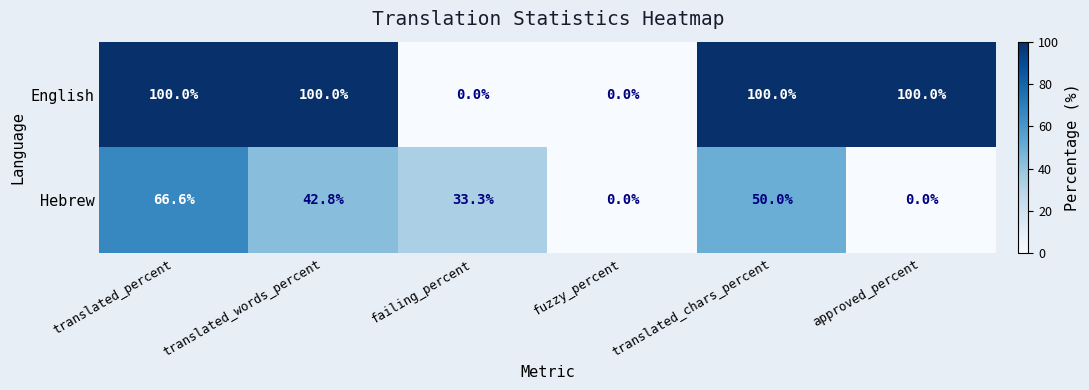

How many series are shown in this chart?

2